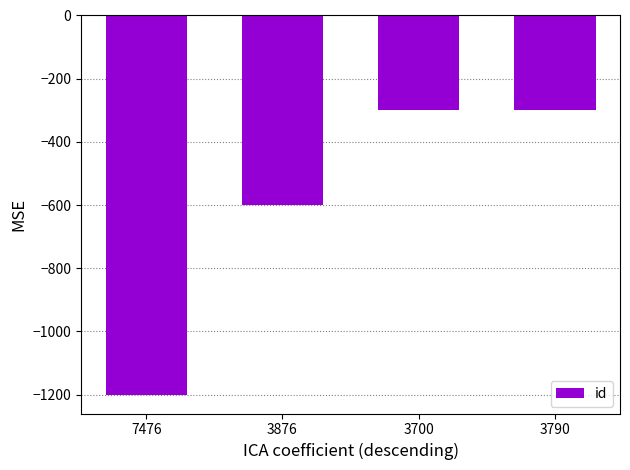

Does the chart contain any negative values?

Yes